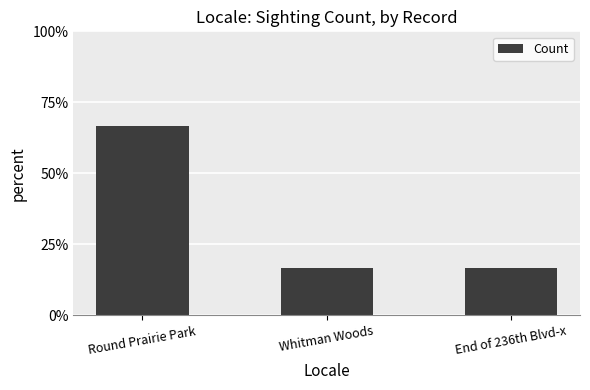

Is it true that the value at Round Prairie Park is 66.7?

True